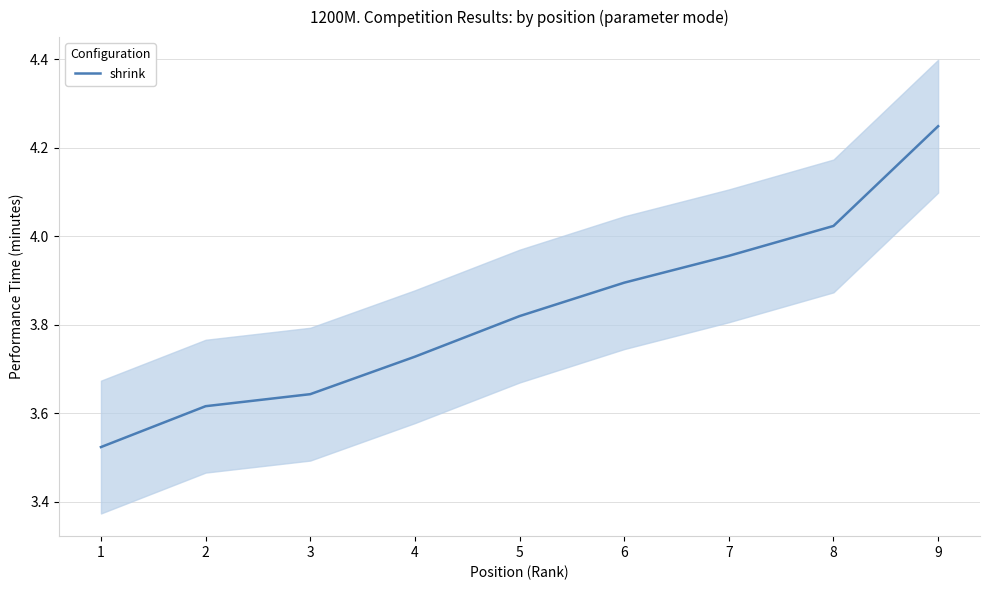

What is the ratio of the value at 6 to the value at 3?

1.1